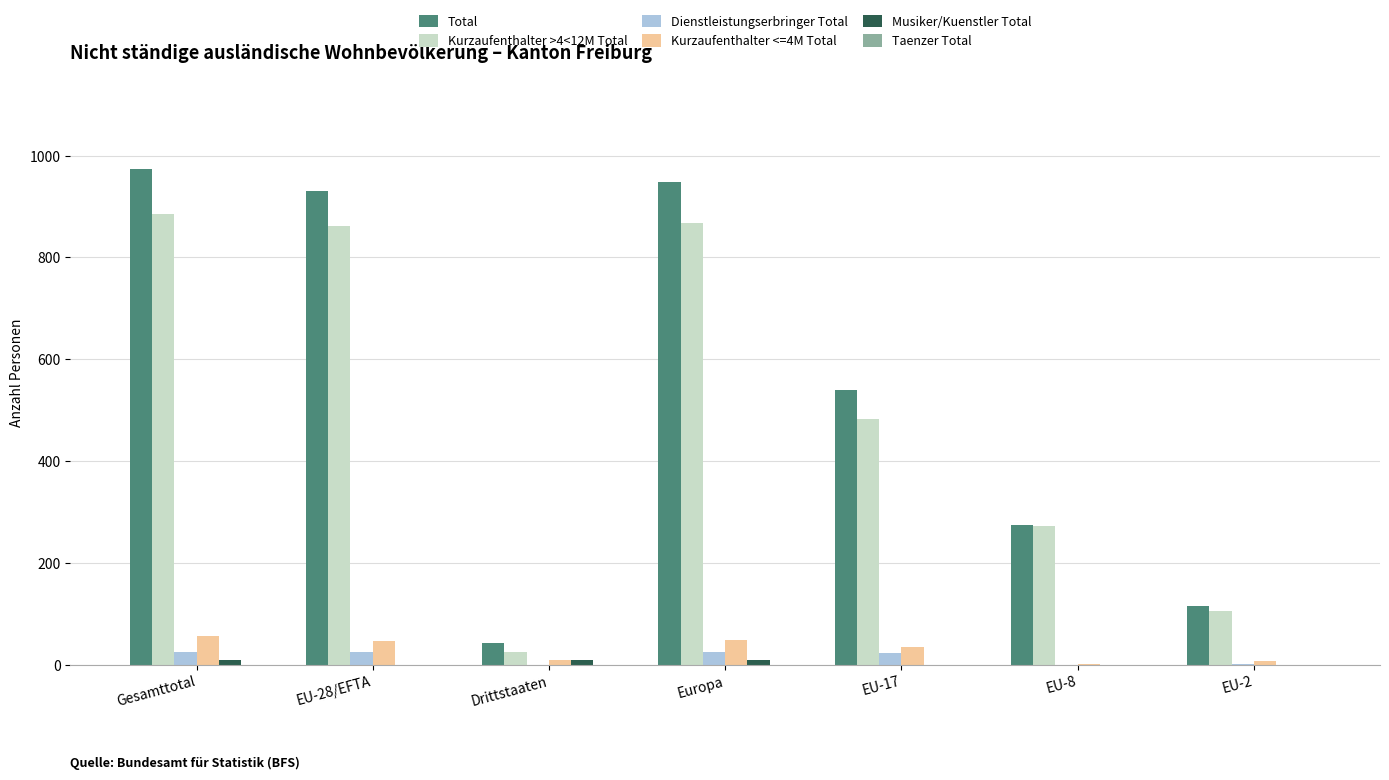

True or false: Kurzaufenthalter >4<12M Total has a value of 272 at EU-8.

True